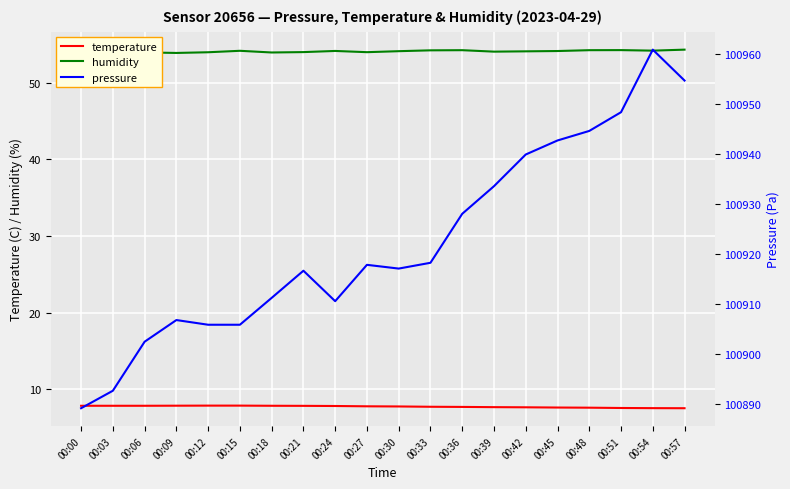

Is this an area chart (filled region under the line)?

No